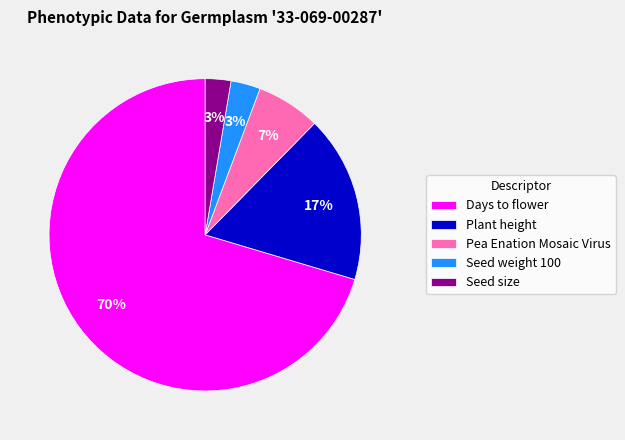

Is the sum of Plant height and Days to flower greater than half?

Yes